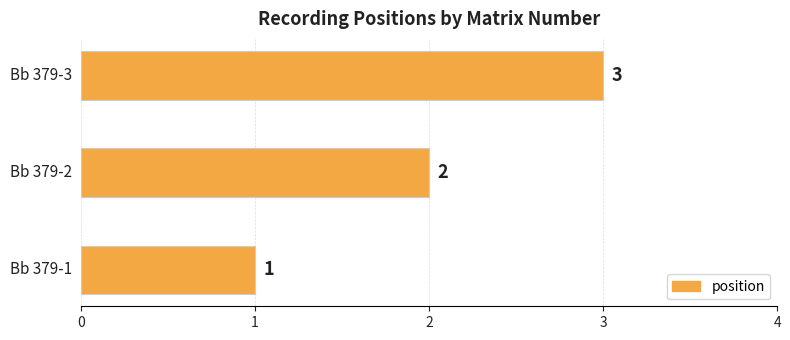

What is the sum of all values?

6